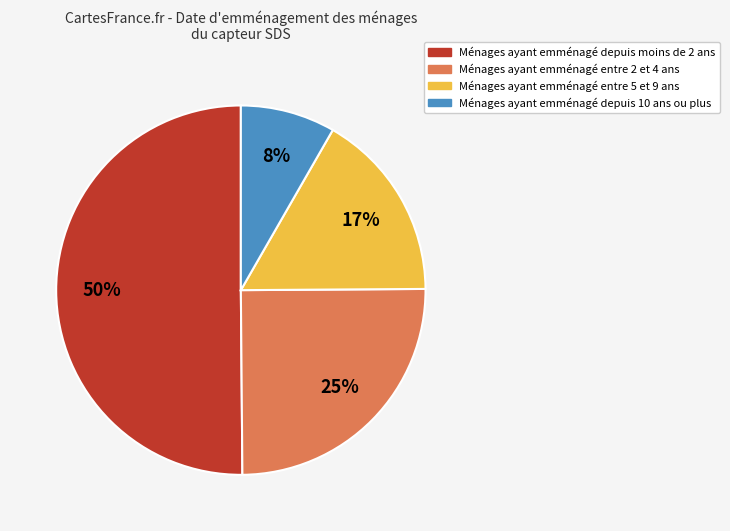

What is the smallest slice in the pie chart?

Ménages ayant emménagé depuis 10 ans ou plus